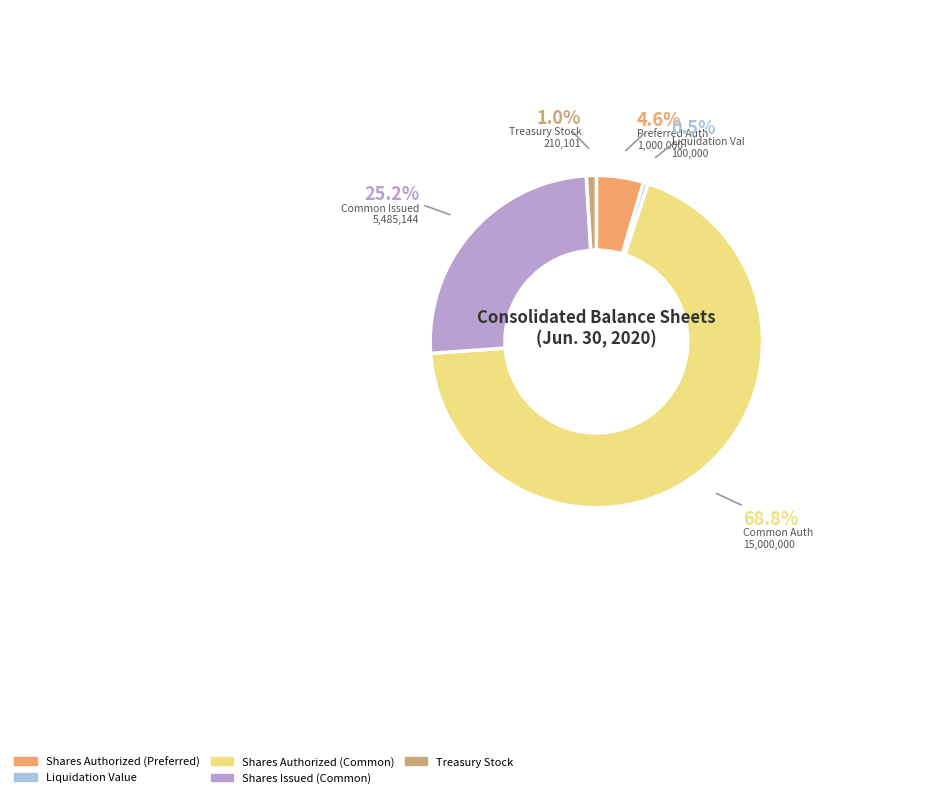

To the nearest percent, what is the average slice percentage?

20%